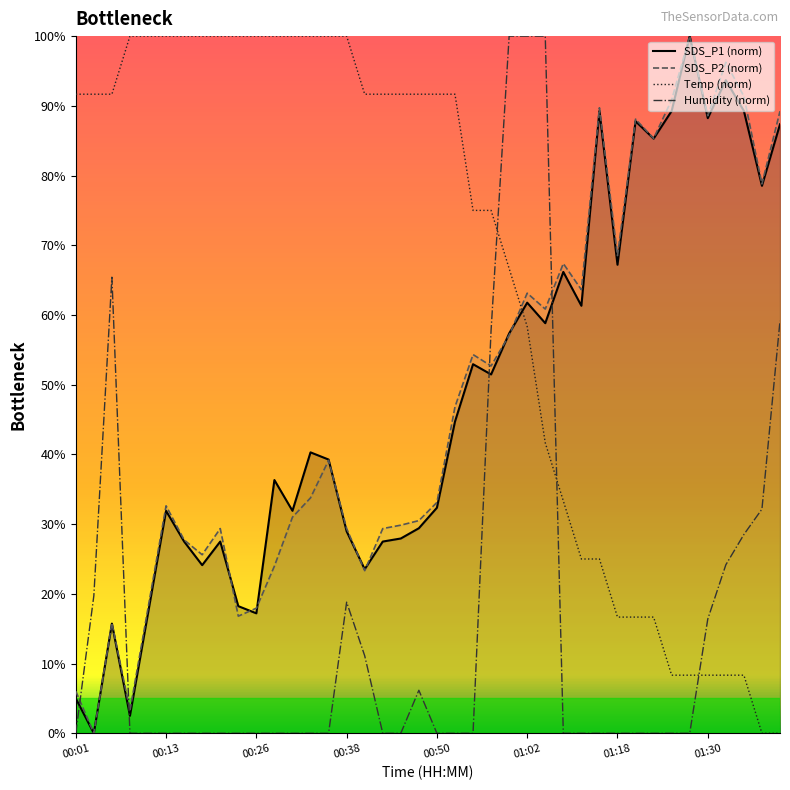

What is the difference between the maximum and minimum values in the Temp (norm) series?

100.0